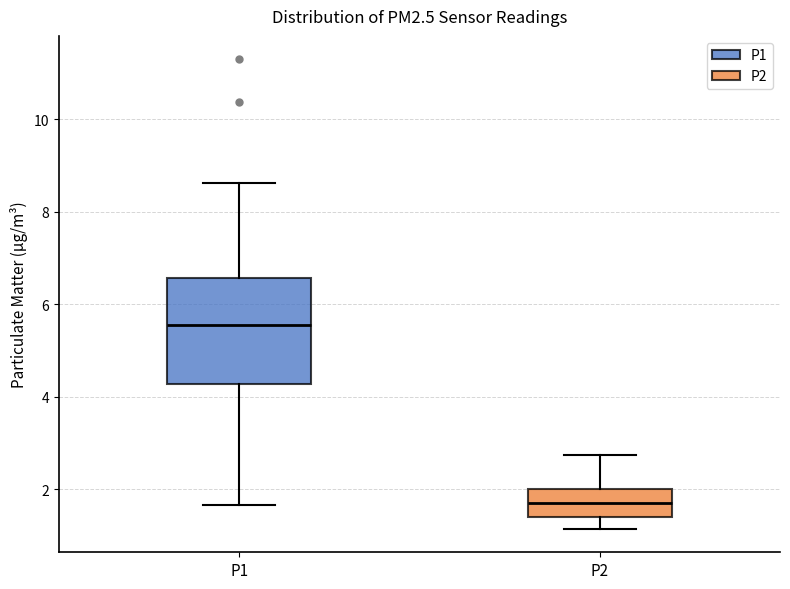

Which box has the lowest median line?

P2